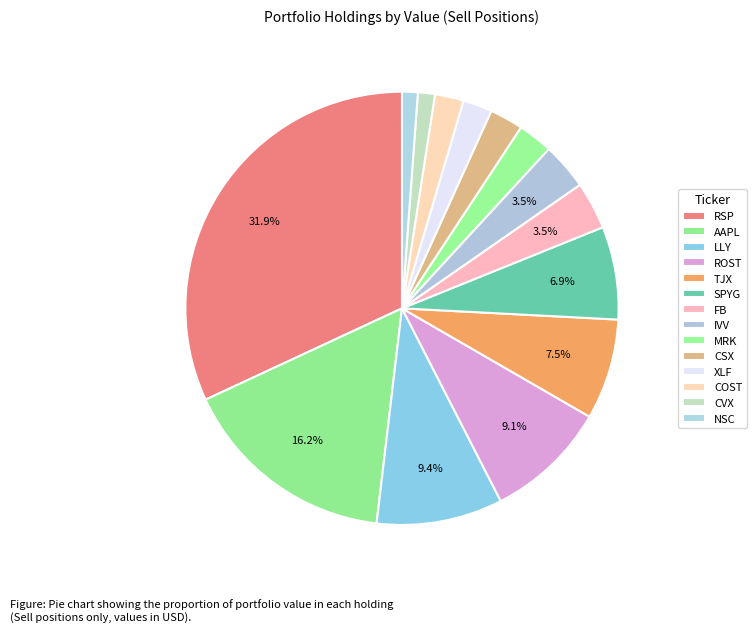

Rank the categories by value from lowest to highest.

NSC, CVX, COST, XLF, CSX, MRK, IVV, FB, SPYG, TJX, ROST, LLY, AAPL, RSP